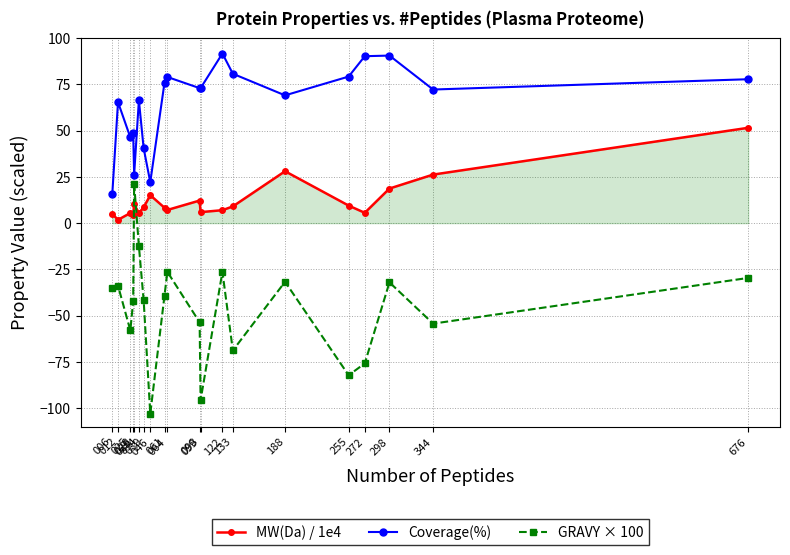

The value of Coverage(%) at 098 is 73.0. True or false?

True